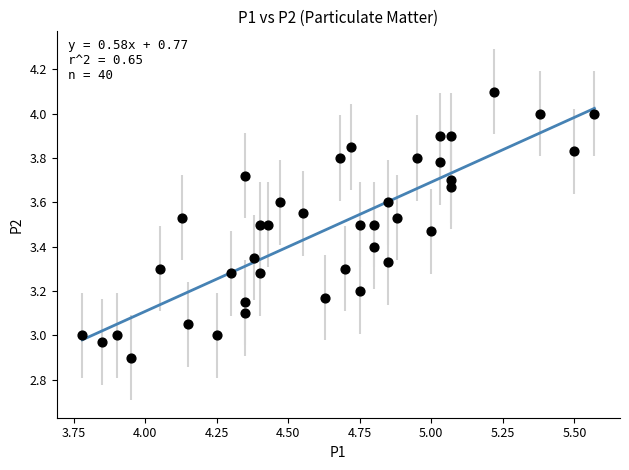

What is the range of Y values (max minus min)?

1.2